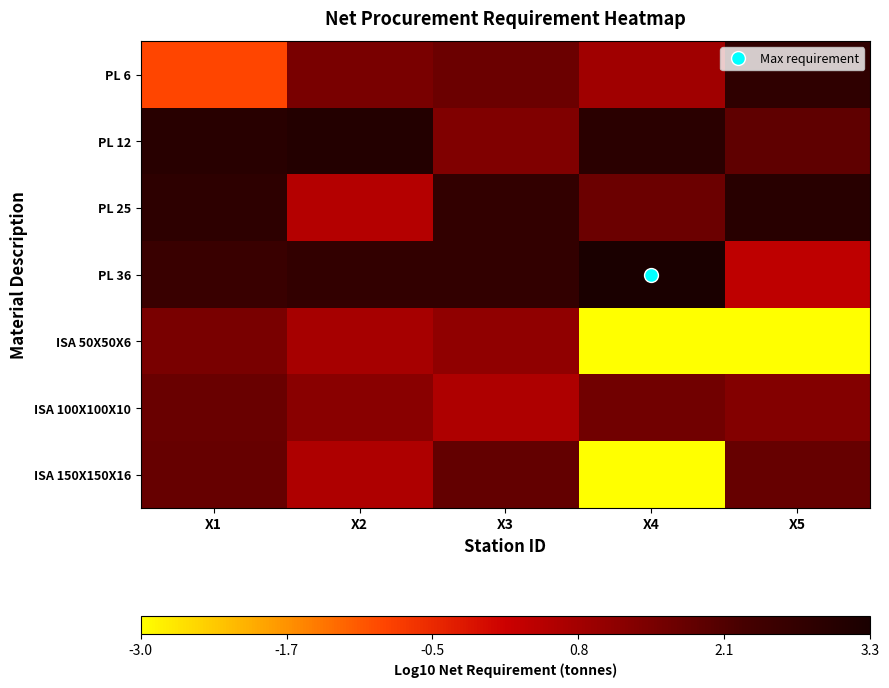

Which series has the widest spread of values?

ISA 150X150X16